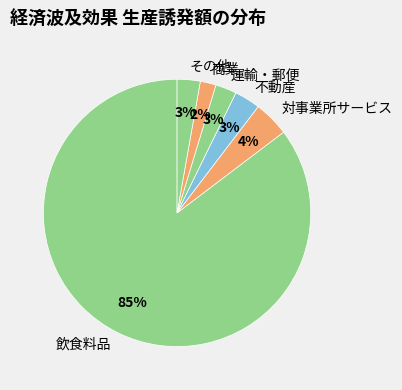

Does 商業 represent more than half of the total?

No